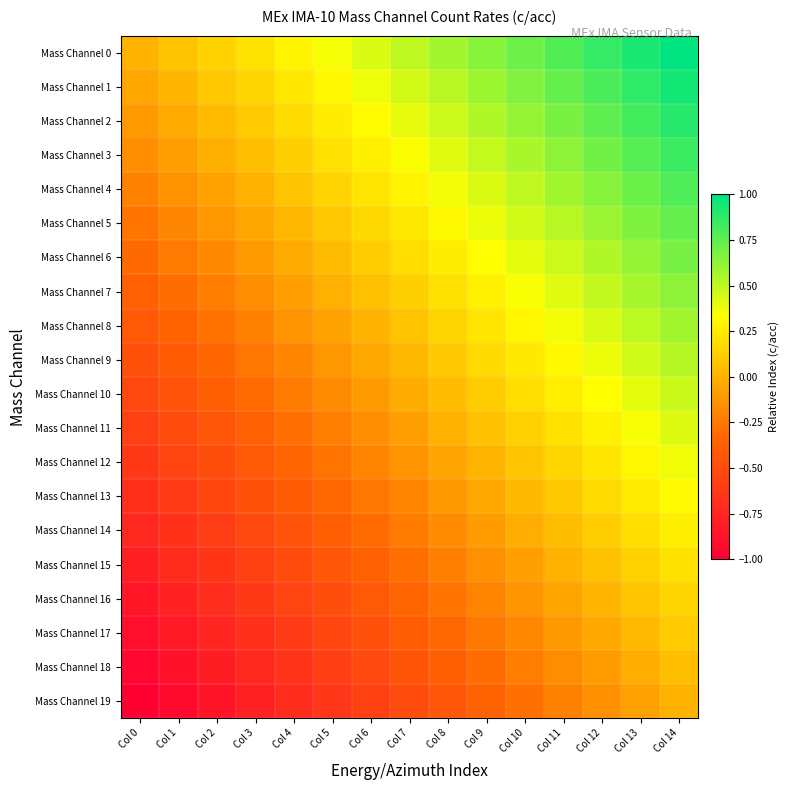

Reading right to left, extract all data points from this chart.

Mass Channel 0: Col 14=1.0	Col 13=0.9	Col 12=0.9	Col 11=0.8	Col 10=0.7	Col 9=0.6	Col 8=0.6	Col 7=0.5	Col 6=0.4	Col 5=0.4	Col 4=0.3	Col 3=0.2	Col 2=0.1	Col 1=0.1	Col 0=0.0
Mass Channel 1: Col 14=0.9	Col 13=0.9	Col 12=0.8	Col 11=0.7	Col 10=0.7	Col 9=0.6	Col 8=0.5	Col 7=0.4	Col 6=0.4	Col 5=0.3	Col 4=0.2	Col 3=0.2	Col 2=0.1	Col 1=0.0	Col 0=-0.1
Mass Channel 2: Col 14=0.9	Col 13=0.8	Col 12=0.8	Col 11=0.7	Col 10=0.6	Col 9=0.5	Col 8=0.5	Col 7=0.4	Col 6=0.3	Col 5=0.3	Col 4=0.2	Col 3=0.1	Col 2=0.0	Col 1=-0.0	Col 0=-0.1
Mass Channel 3: Col 14=0.8	Col 13=0.8	Col 12=0.7	Col 11=0.6	Col 10=0.6	Col 9=0.5	Col 8=0.4	Col 7=0.3	Col 6=0.3	Col 5=0.2	Col 4=0.1	Col 3=0.1	Col 2=-0.0	Col 1=-0.1	Col 0=-0.2
Mass Channel 4: Col 14=0.8	Col 13=0.7	Col 12=0.6	Col 11=0.6	Col 10=0.5	Col 9=0.4	Col 8=0.4	Col 7=0.3	Col 6=0.2	Col 5=0.1	Col 4=0.1	Col 3=0.0	Col 2=-0.1	Col 1=-0.1	Col 0=-0.2
Mass Channel 5: Col 14=0.7	Col 13=0.7	Col 12=0.6	Col 11=0.5	Col 10=0.5	Col 9=0.4	Col 8=0.3	Col 7=0.2	Col 6=0.2	Col 5=0.1	Col 4=0.0	Col 3=-0.0	Col 2=-0.1	Col 1=-0.2	Col 0=-0.3
Mass Channel 6: Col 14=0.7	Col 13=0.6	Col 12=0.5	Col 11=0.5	Col 10=0.4	Col 9=0.3	Col 8=0.3	Col 7=0.2	Col 6=0.1	Col 5=0.0	Col 4=-0.0	Col 3=-0.1	Col 2=-0.2	Col 1=-0.2	Col 0=-0.3
Mass Channel 7: Col 14=0.6	Col 13=0.6	Col 12=0.5	Col 11=0.4	Col 10=0.3	Col 9=0.3	Col 8=0.2	Col 7=0.1	Col 6=0.1	Col 5=-0.0	Col 4=-0.1	Col 3=-0.2	Col 2=-0.2	Col 1=-0.3	Col 0=-0.4
Mass Channel 8: Col 14=0.6	Col 13=0.5	Col 12=0.4	Col 11=0.4	Col 10=0.3	Col 9=0.2	Col 8=0.2	Col 7=0.1	Col 6=0.0	Col 5=-0.1	Col 4=-0.1	Col 3=-0.2	Col 2=-0.3	Col 1=-0.3	Col 0=-0.4
Mass Channel 9: Col 14=0.5	Col 13=0.5	Col 12=0.4	Col 11=0.3	Col 10=0.2	Col 9=0.2	Col 8=0.1	Col 7=0.0	Col 6=-0.0	Col 5=-0.1	Col 4=-0.2	Col 3=-0.3	Col 2=-0.3	Col 1=-0.4	Col 0=-0.5
Mass Channel 10: Col 14=0.5	Col 13=0.4	Col 12=0.3	Col 11=0.3	Col 10=0.2	Col 9=0.1	Col 8=0.0	Col 7=-0.0	Col 6=-0.1	Col 5=-0.2	Col 4=-0.2	Col 3=-0.3	Col 2=-0.4	Col 1=-0.5	Col 0=-0.5
Mass Channel 11: Col 14=0.4	Col 13=0.3	Col 12=0.3	Col 11=0.2	Col 10=0.1	Col 9=0.1	Col 8=-0.0	Col 7=-0.1	Col 6=-0.2	Col 5=-0.2	Col 4=-0.3	Col 3=-0.4	Col 2=-0.4	Col 1=-0.5	Col 0=-0.6
Mass Channel 12: Col 14=0.4	Col 13=0.3	Col 12=0.2	Col 11=0.2	Col 10=0.1	Col 9=0.0	Col 8=-0.1	Col 7=-0.1	Col 6=-0.2	Col 5=-0.3	Col 4=-0.3	Col 3=-0.4	Col 2=-0.5	Col 1=-0.6	Col 0=-0.6
Mass Channel 13: Col 14=0.3	Col 13=0.2	Col 12=0.2	Col 11=0.1	Col 10=0.0	Col 9=-0.0	Col 8=-0.1	Col 7=-0.2	Col 6=-0.3	Col 5=-0.3	Col 4=-0.4	Col 3=-0.5	Col 2=-0.5	Col 1=-0.6	Col 0=-0.7
Mass Channel 14: Col 14=0.3	Col 13=0.2	Col 12=0.1	Col 11=0.0	Col 10=-0.0	Col 9=-0.1	Col 8=-0.2	Col 7=-0.2	Col 6=-0.3	Col 5=-0.4	Col 4=-0.5	Col 3=-0.5	Col 2=-0.6	Col 1=-0.7	Col 0=-0.7
Mass Channel 15: Col 14=0.2	Col 13=0.1	Col 12=0.1	Col 11=-0.0	Col 10=-0.1	Col 9=-0.1	Col 8=-0.2	Col 7=-0.3	Col 6=-0.4	Col 5=-0.4	Col 4=-0.5	Col 3=-0.6	Col 2=-0.6	Col 1=-0.7	Col 0=-0.8
Mass Channel 16: Col 14=0.2	Col 13=0.1	Col 12=0.0	Col 11=-0.1	Col 10=-0.1	Col 9=-0.2	Col 8=-0.3	Col 7=-0.3	Col 6=-0.4	Col 5=-0.5	Col 4=-0.6	Col 3=-0.6	Col 2=-0.7	Col 1=-0.8	Col 0=-0.8
Mass Channel 17: Col 14=0.1	Col 13=0.0	Col 12=-0.0	Col 11=-0.1	Col 10=-0.2	Col 9=-0.3	Col 8=-0.3	Col 7=-0.4	Col 6=-0.5	Col 5=-0.5	Col 4=-0.6	Col 3=-0.7	Col 2=-0.8	Col 1=-0.8	Col 0=-0.9
Mass Channel 18: Col 14=0.1	Col 13=-0.0	Col 12=-0.1	Col 11=-0.2	Col 10=-0.2	Col 9=-0.3	Col 8=-0.4	Col 7=-0.4	Col 6=-0.5	Col 5=-0.6	Col 4=-0.7	Col 3=-0.7	Col 2=-0.8	Col 1=-0.9	Col 0=-0.9
Mass Channel 19: Col 14=0.0	Col 13=-0.1	Col 12=-0.1	Col 11=-0.2	Col 10=-0.3	Col 9=-0.4	Col 8=-0.4	Col 7=-0.5	Col 6=-0.6	Col 5=-0.6	Col 4=-0.7	Col 3=-0.8	Col 2=-0.9	Col 1=-0.9	Col 0=-1.0